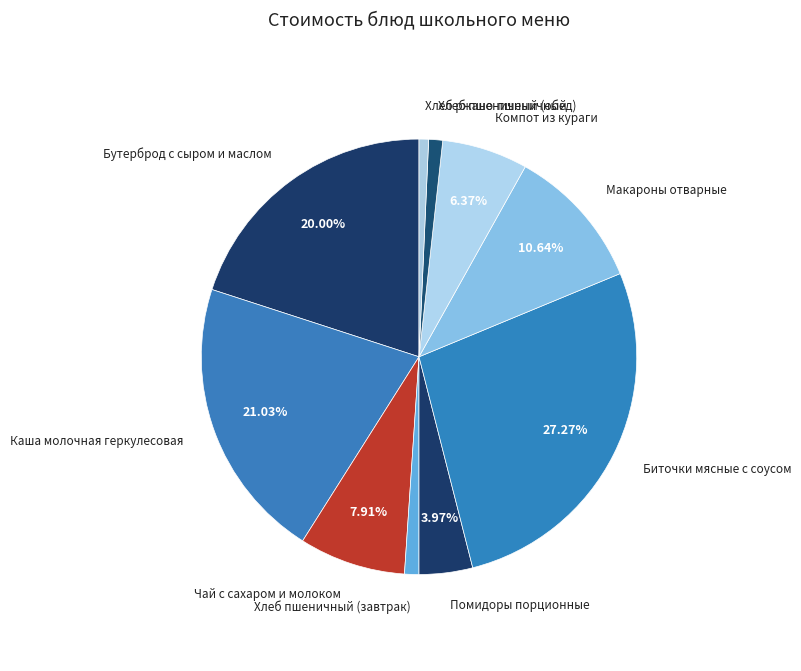

What is the largest slice in the pie chart?

Биточки мясные с соусом